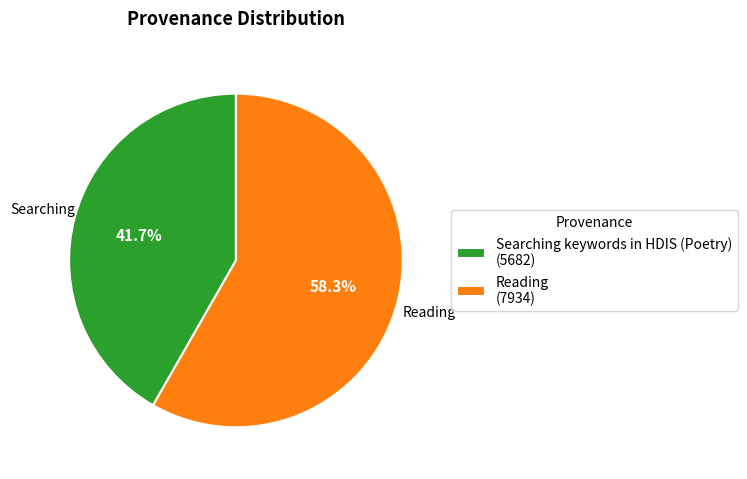

How many segments does this pie chart have?

2